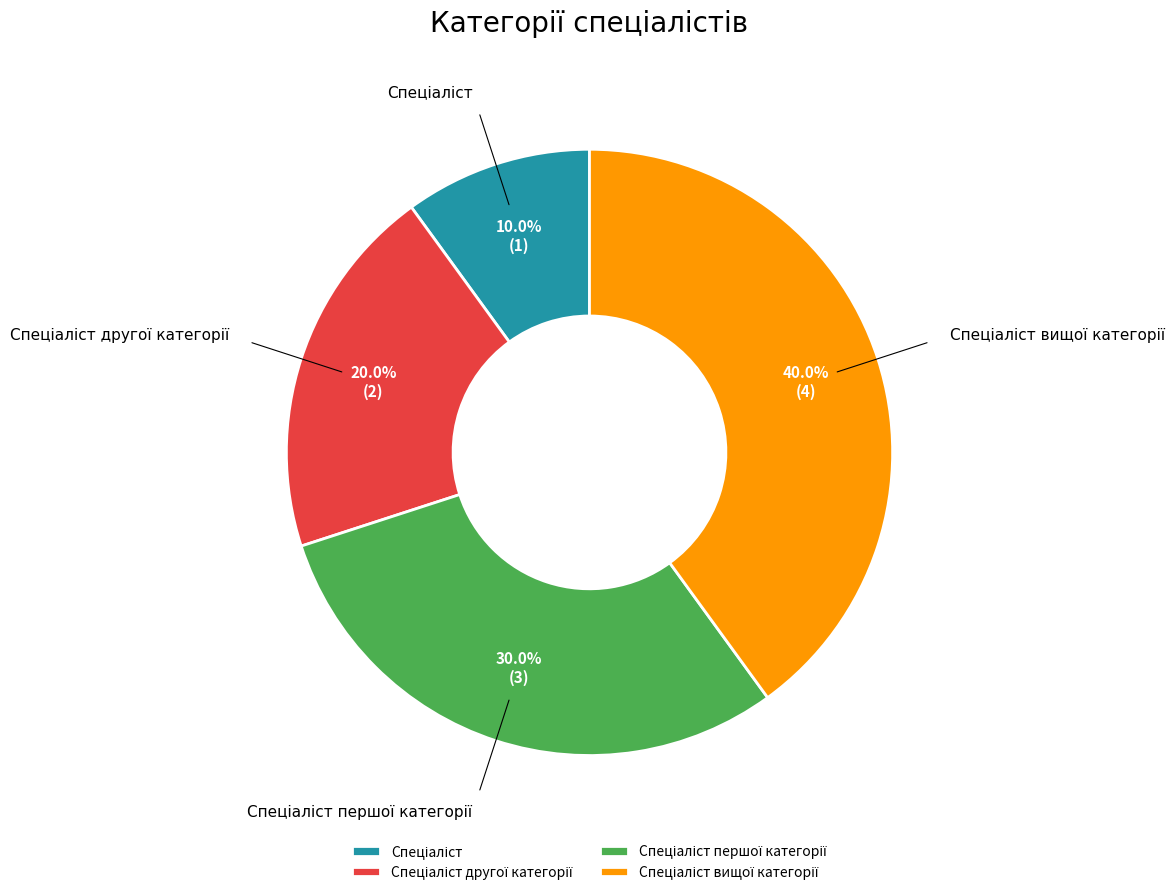

Count the number of slices in the pie.

4